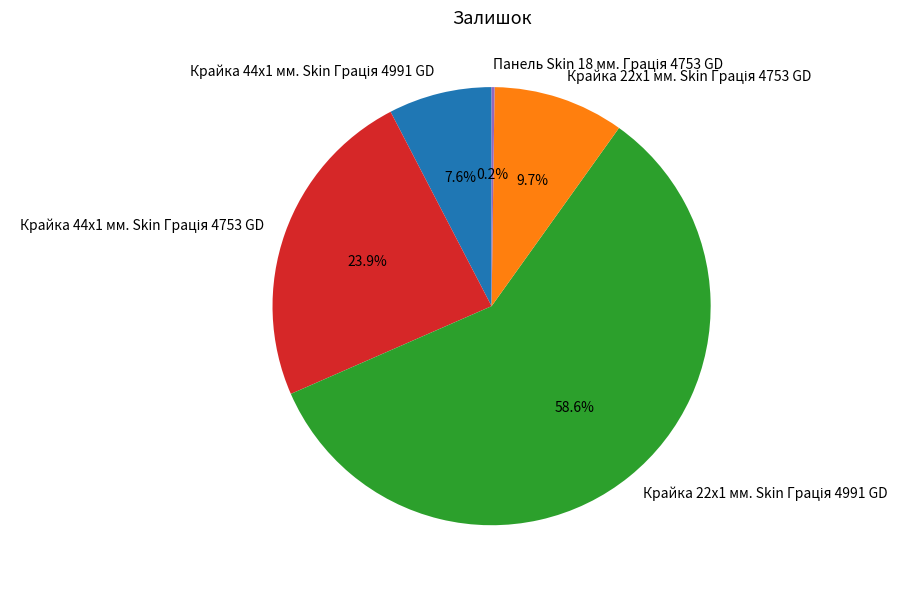

Does any single category account for the majority?

Yes